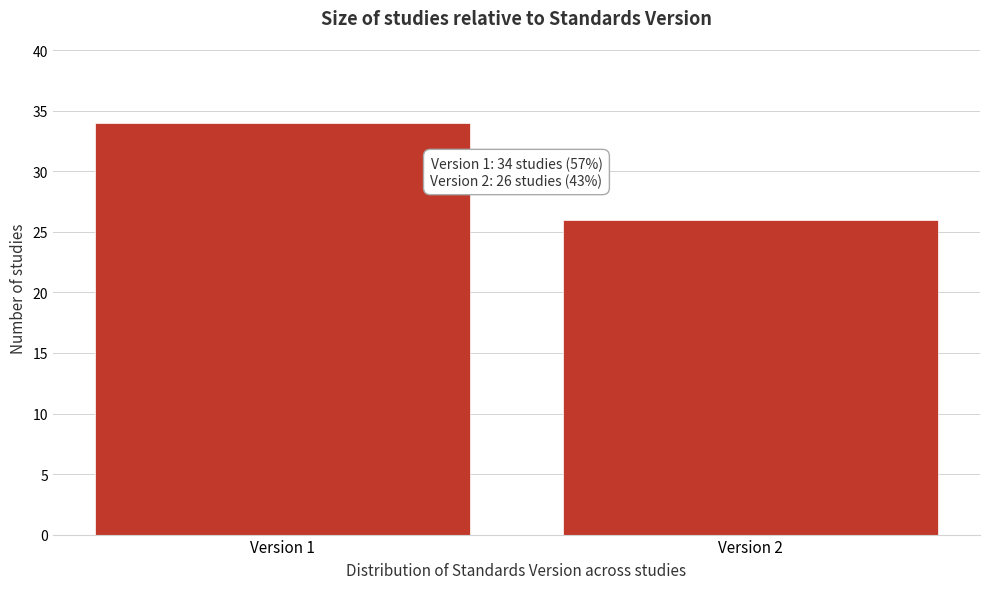

Reading right to left, extract all data points from this chart.

26	34